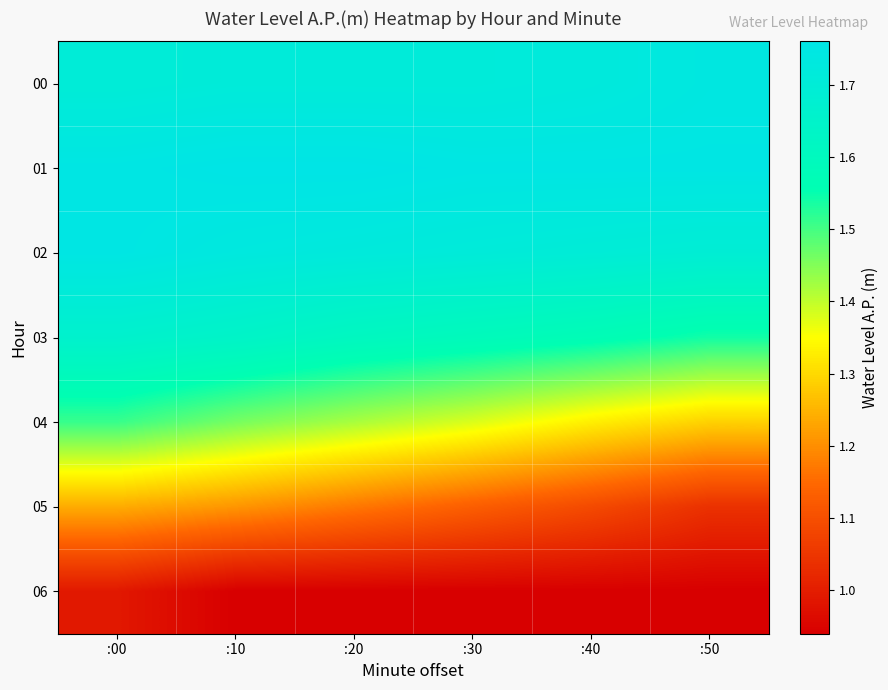

Which label corresponds to the largest value in the chart?

:10